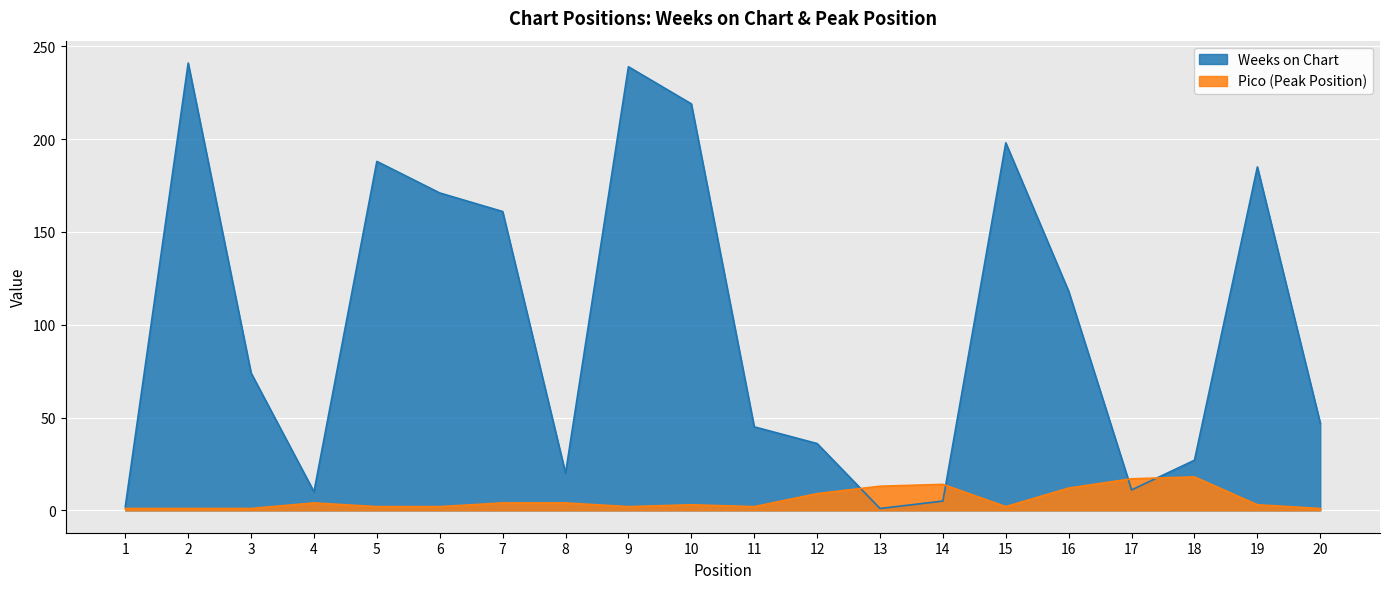

Where does the Pico series first go above 3?

4